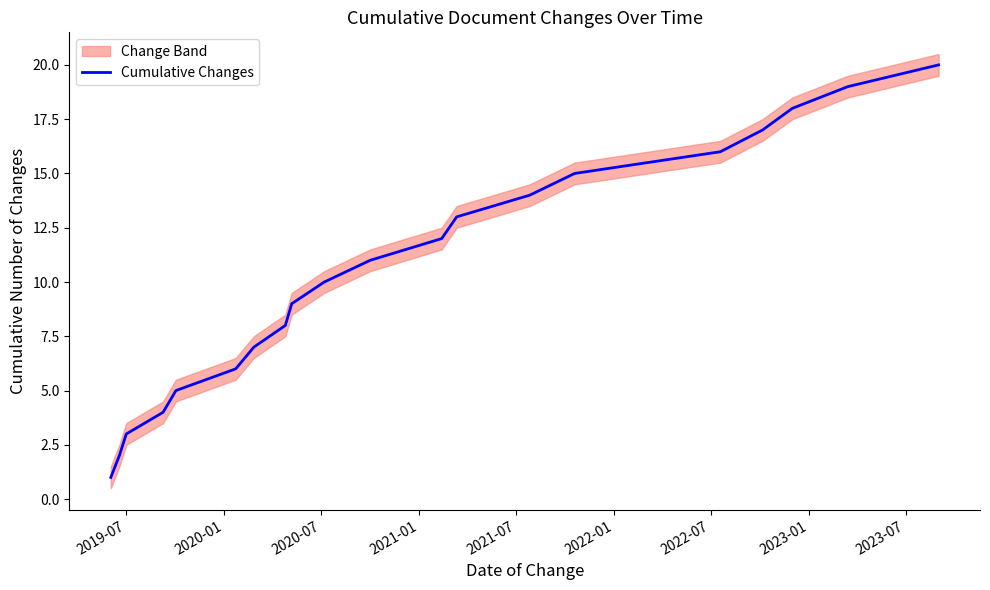

What is the maximum value for Cumulative Changes?

20